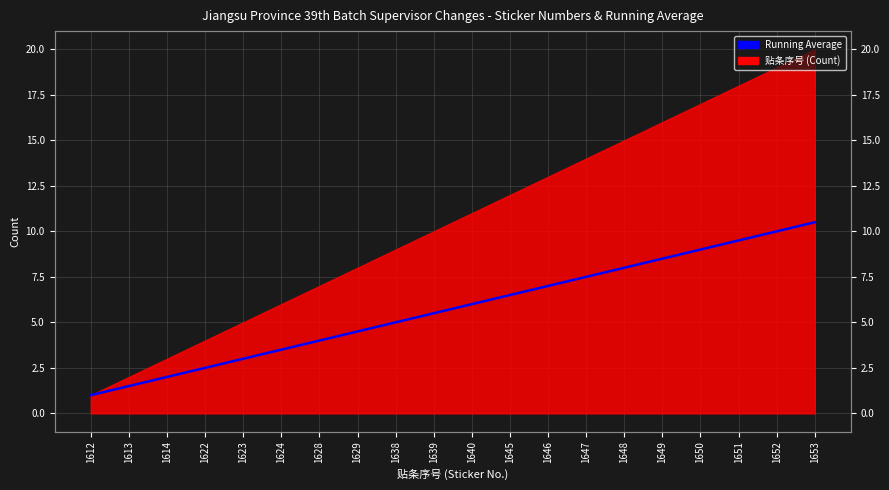

Rank the categories by value from highest to lowest.

1653, 1652, 1651, 1650, 1649, 1648, 1647, 1646, 1645, 1640, 1639, 1638, 1629, 1628, 1624, 1623, 1622, 1614, 1613, 1612